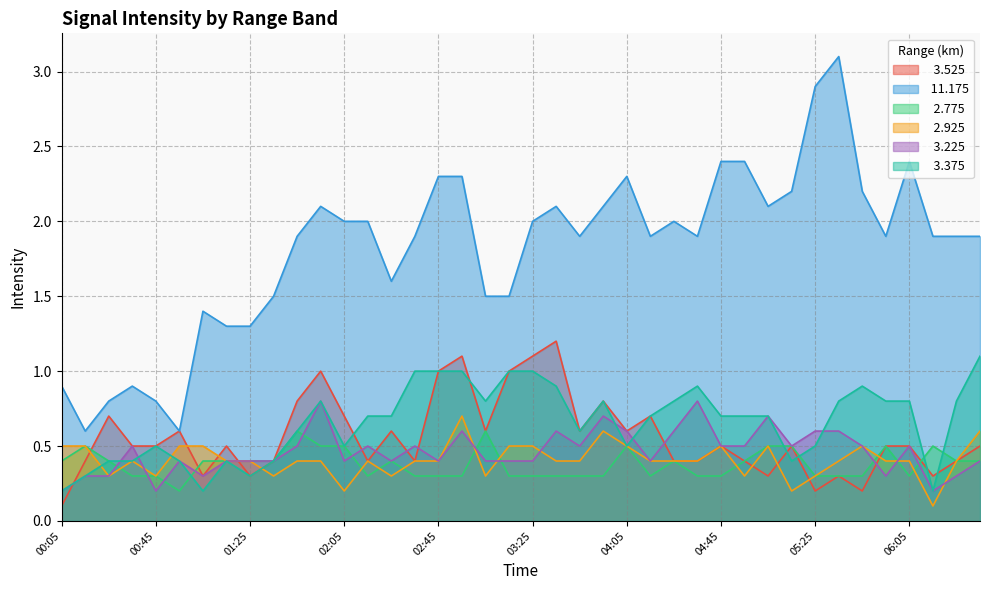

Reading left to right, list all the values displayed in this chart.

  3.525: 00:05=0.1	00:15=0.4	00:25=0.7	00:35=0.5	00:45=0.5	00:55=0.6	01:05=0.3	01:15=0.5	01:25=0.3	01:35=0.4	01:45=0.8	01:55=1.0	02:05=0.7	02:15=0.4	02:25=0.6	02:35=0.4	02:45=1.0	02:55=1.1	03:05=0.6	03:15=1.0	03:25=1.1	03:35=1.2	03:45=0.6	03:55=0.8	04:05=0.6	04:15=0.7	04:25=0.4	04:35=0.4	04:45=0.5	04:55=0.4	05:05=0.3	05:15=0.5	05:25=0.2	05:35=0.3	05:45=0.2	05:55=0.5	06:05=0.5	06:15=0.3	06:25=0.4	06:35=0.5
 11.175: 00:05=0.9	00:15=0.6	00:25=0.8	00:35=0.9	00:45=0.8	00:55=0.6	01:05=1.4	01:15=1.3	01:25=1.3	01:35=1.5	01:45=1.9	01:55=2.1	02:05=2.0	02:15=2.0	02:25=1.6	02:35=1.9	02:45=2.3	02:55=2.3	03:05=1.5	03:15=1.5	03:25=2.0	03:35=2.1	03:45=1.9	03:55=2.1	04:05=2.3	04:15=1.9	04:25=2.0	04:35=1.9	04:45=2.4	04:55=2.4	05:05=2.1	05:15=2.2	05:25=2.9	05:35=3.1	05:45=2.2	05:55=1.9	06:05=2.4	06:15=1.9	06:25=1.9	06:35=1.9
  2.775: 00:05=0.4	00:15=0.5	00:25=0.4	00:35=0.3	00:45=0.3	00:55=0.2	01:05=0.4	01:15=0.4	01:25=0.4	01:35=0.4	01:45=0.6	01:55=0.5	02:05=0.5	02:15=0.3	02:25=0.4	02:35=0.3	02:45=0.3	02:55=0.3	03:05=0.6	03:15=0.3	03:25=0.3	03:35=0.3	03:45=0.3	03:55=0.3	04:05=0.5	04:15=0.3	04:25=0.4	04:35=0.3	04:45=0.3	04:55=0.4	05:05=0.5	05:15=0.5	05:25=0.3	05:35=0.3	05:45=0.3	05:55=0.5	06:05=0.3	06:15=0.5	06:25=0.4	06:35=0.4
  2.925: 00:05=0.5	00:15=0.5	00:25=0.3	00:35=0.4	00:45=0.3	00:55=0.5	01:05=0.5	01:15=0.4	01:25=0.4	01:35=0.3	01:45=0.4	01:55=0.4	02:05=0.2	02:15=0.4	02:25=0.3	02:35=0.4	02:45=0.4	02:55=0.7	03:05=0.3	03:15=0.5	03:25=0.5	03:35=0.4	03:45=0.4	03:55=0.6	04:05=0.5	04:15=0.4	04:25=0.4	04:35=0.4	04:45=0.5	04:55=0.3	05:05=0.5	05:15=0.2	05:25=0.3	05:35=0.4	05:45=0.5	05:55=0.4	06:05=0.4	06:15=0.1	06:25=0.4	06:35=0.6
  3.225: 00:05=0.2	00:15=0.3	00:25=0.3	00:35=0.5	00:45=0.2	00:55=0.4	01:05=0.3	01:15=0.4	01:25=0.4	01:35=0.4	01:45=0.5	01:55=0.8	02:05=0.4	02:15=0.5	02:25=0.4	02:35=0.5	02:45=0.4	02:55=0.6	03:05=0.4	03:15=0.4	03:25=0.4	03:35=0.6	03:45=0.5	03:55=0.7	04:05=0.6	04:15=0.4	04:25=0.6	04:35=0.8	04:45=0.5	04:55=0.5	05:05=0.7	05:15=0.5	05:25=0.6	05:35=0.6	05:45=0.5	05:55=0.3	06:05=0.5	06:15=0.2	06:25=0.3	06:35=0.4
  3.375: 00:05=0.2	00:15=0.3	00:25=0.4	00:35=0.4	00:45=0.5	00:55=0.4	01:05=0.2	01:15=0.4	01:25=0.3	01:35=0.4	01:45=0.6	01:55=0.8	02:05=0.5	02:15=0.7	02:25=0.7	02:35=1.0	02:45=1.0	02:55=1.0	03:05=0.8	03:15=1.0	03:25=1.0	03:35=0.9	03:45=0.6	03:55=0.8	04:05=0.5	04:15=0.7	04:25=0.8	04:35=0.9	04:45=0.7	04:55=0.7	05:05=0.7	05:15=0.4	05:25=0.5	05:35=0.8	05:45=0.9	05:55=0.8	06:05=0.8	06:15=0.2	06:25=0.8	06:35=1.1